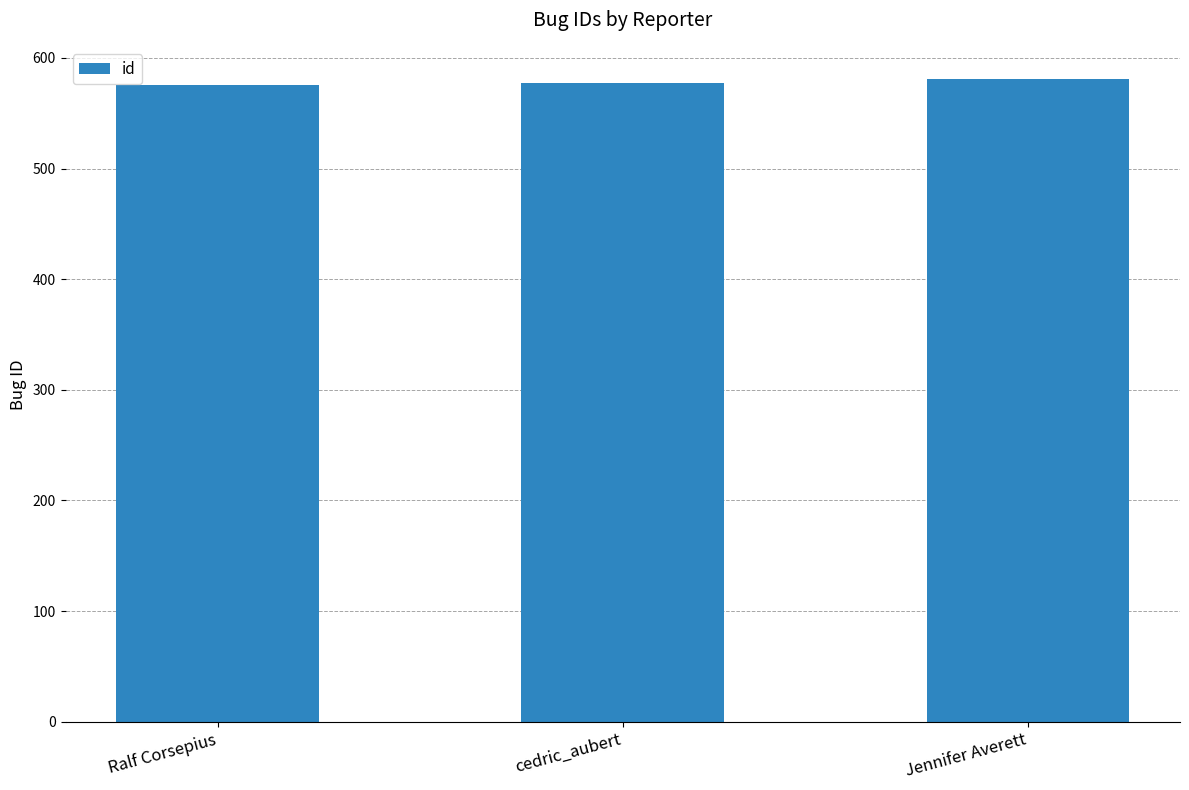

What is the minimum value shown in the chart?

576